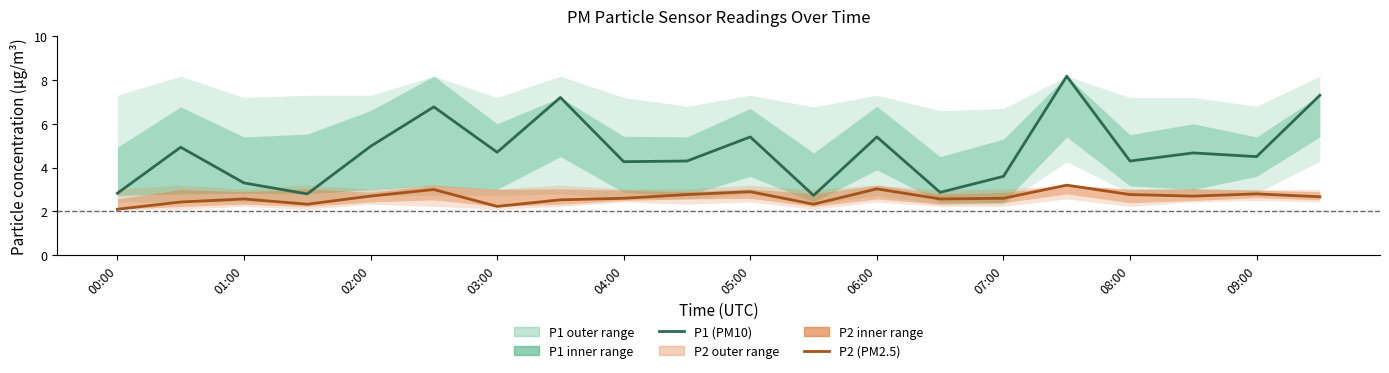

True or false: P2 (PM2.5) and P1 (PM10) cross at least once.

False